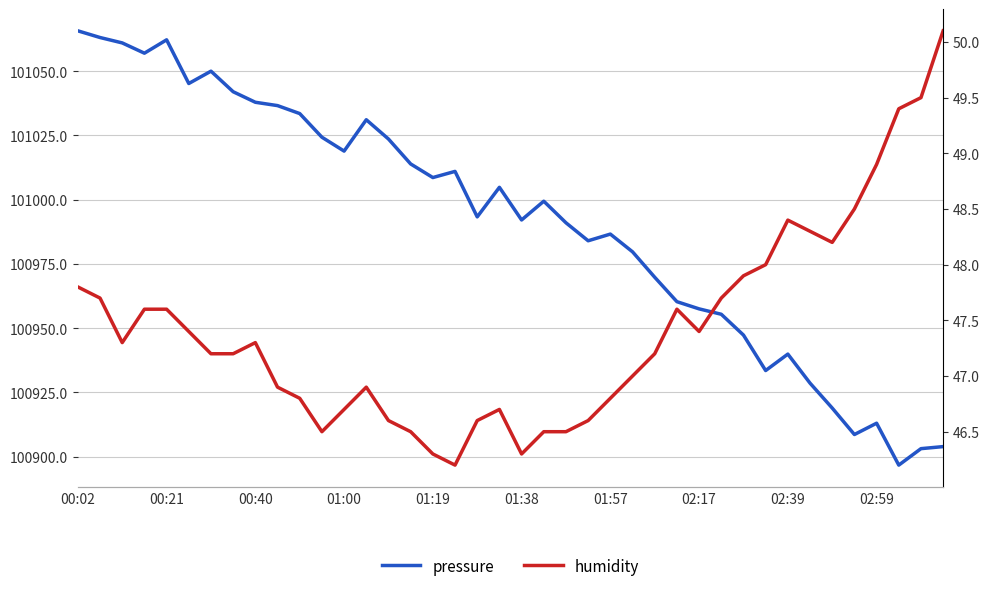

Reading right to left, what are all the values shown in this chart?

pressure: 100903.9	100903.1	100896.7	100913.0	100908.6	100918.9	100928.6	100939.9	100933.5	100947.3	100955.4	100957.5	100960.3	100969.8	100979.7	100986.6	100984.0	100991.0	100999.4	100992.1	101004.8	100993.3	101011.0	101008.6	101013.9	101023.6	101031.1	101018.9	101024.3	101033.5	101036.6	101037.9	101042.0	101050.0	101045.2	101062.2	101057.0	101061.0	101063.1	101065.7
humidity: 50.1	49.5	49.4	48.9	48.5	48.2	48.3	48.4	48.0	47.9	47.7	47.4	47.6	47.2	47.0	46.8	46.6	46.5	46.5	46.3	46.7	46.6	46.2	46.3	46.5	46.6	46.9	46.7	46.5	46.8	46.9	47.3	47.2	47.2	47.4	47.6	47.6	47.3	47.7	47.8